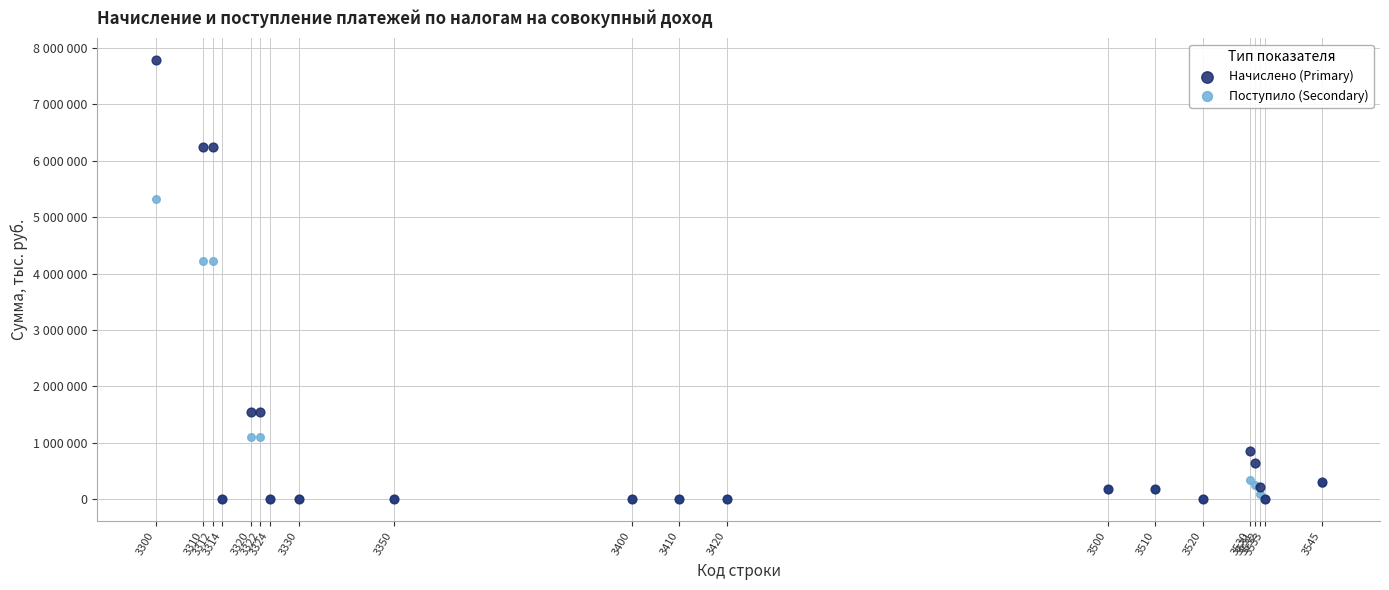

Which series contains the highest Y value?

Начислено (Primary)